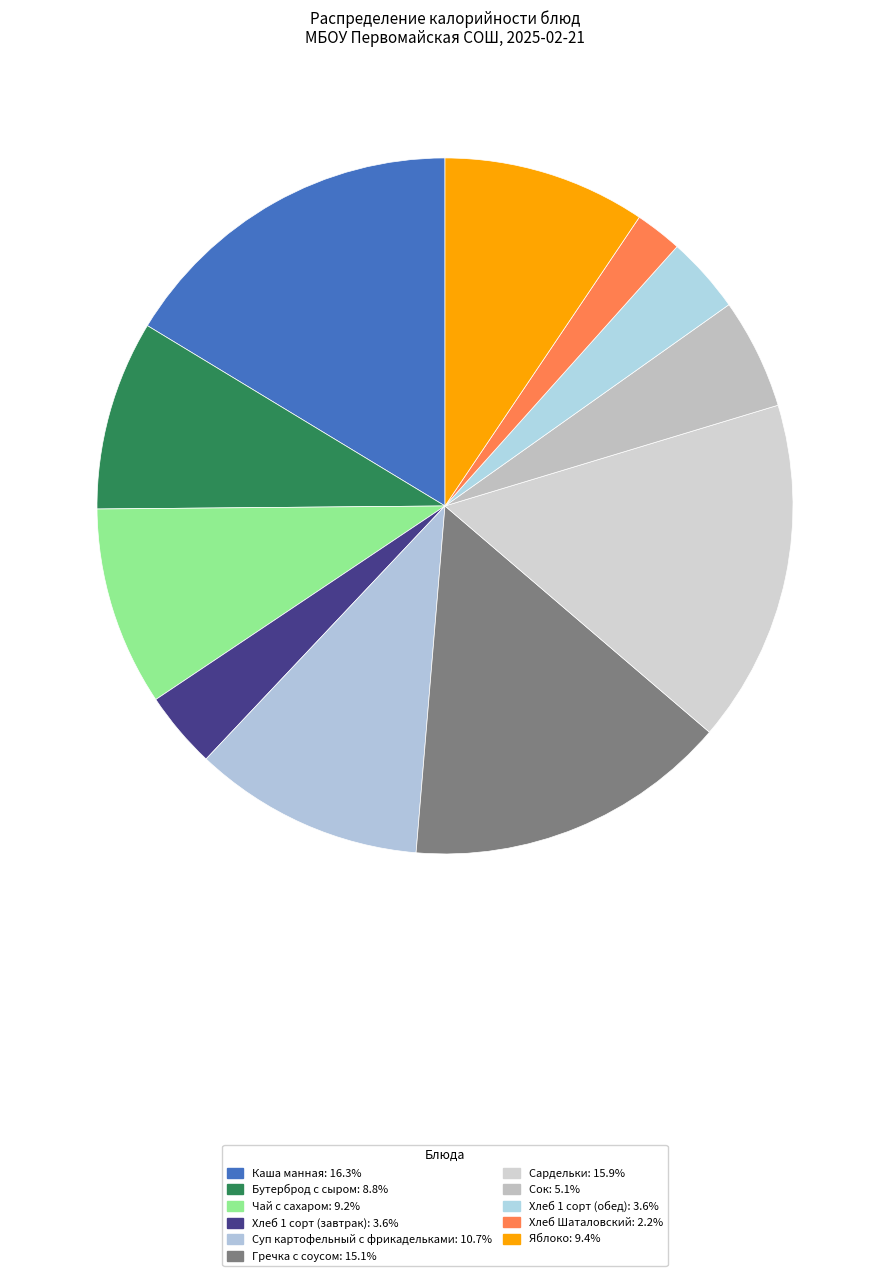

Is there any slice that represents more than half of the pie?

No